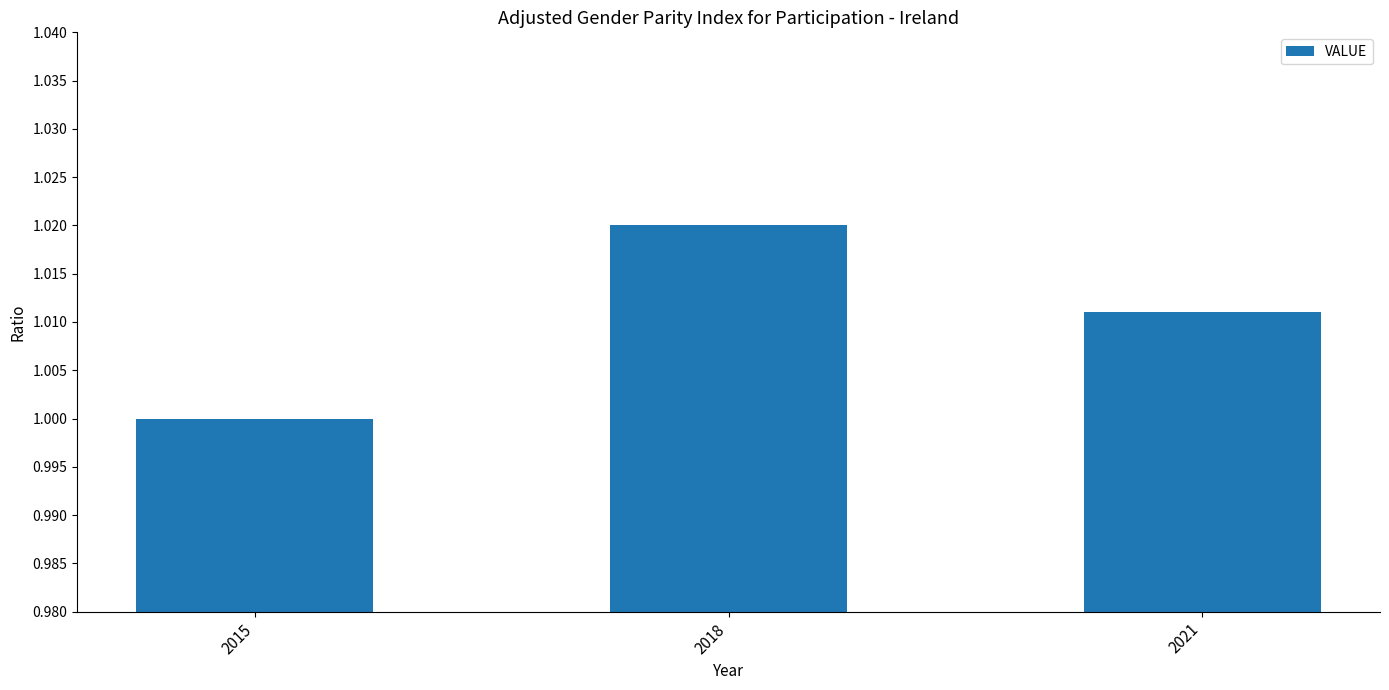

Rank the categories by value from lowest to highest.

2015, 2021, 2018